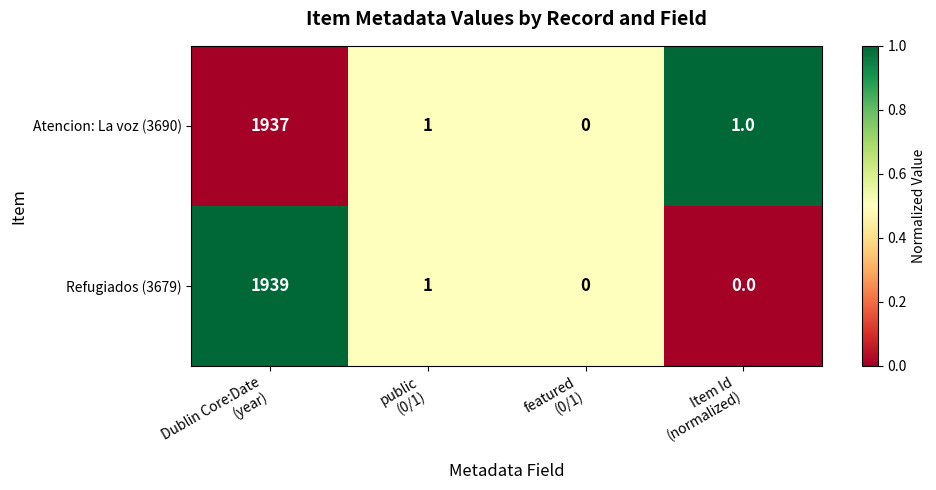

What is the difference between the maximum and second lowest values in the Refugiados (3679) series?

1939